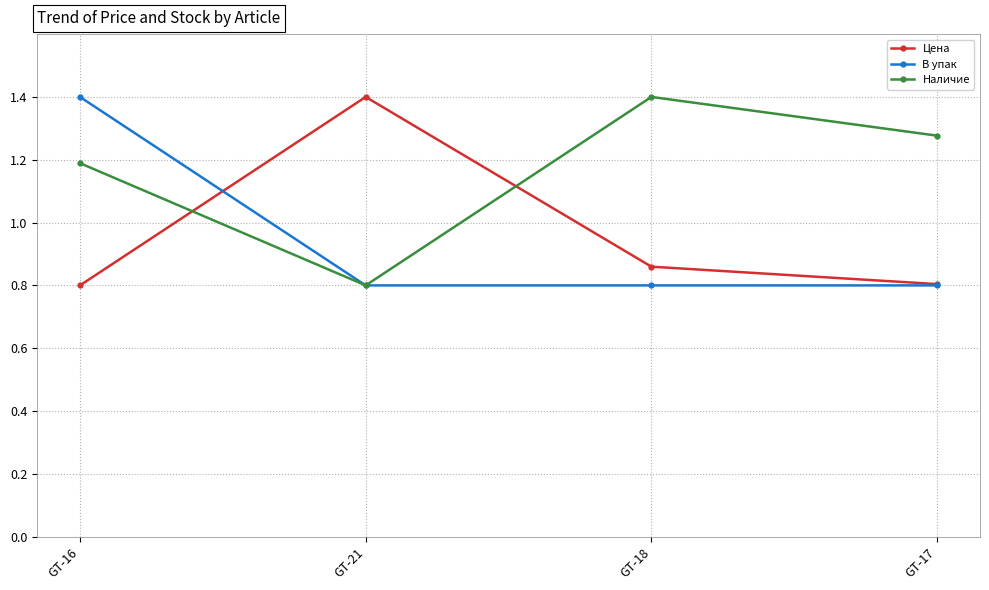

The В упак series shows 1.2 at GT-17. True or false?

False